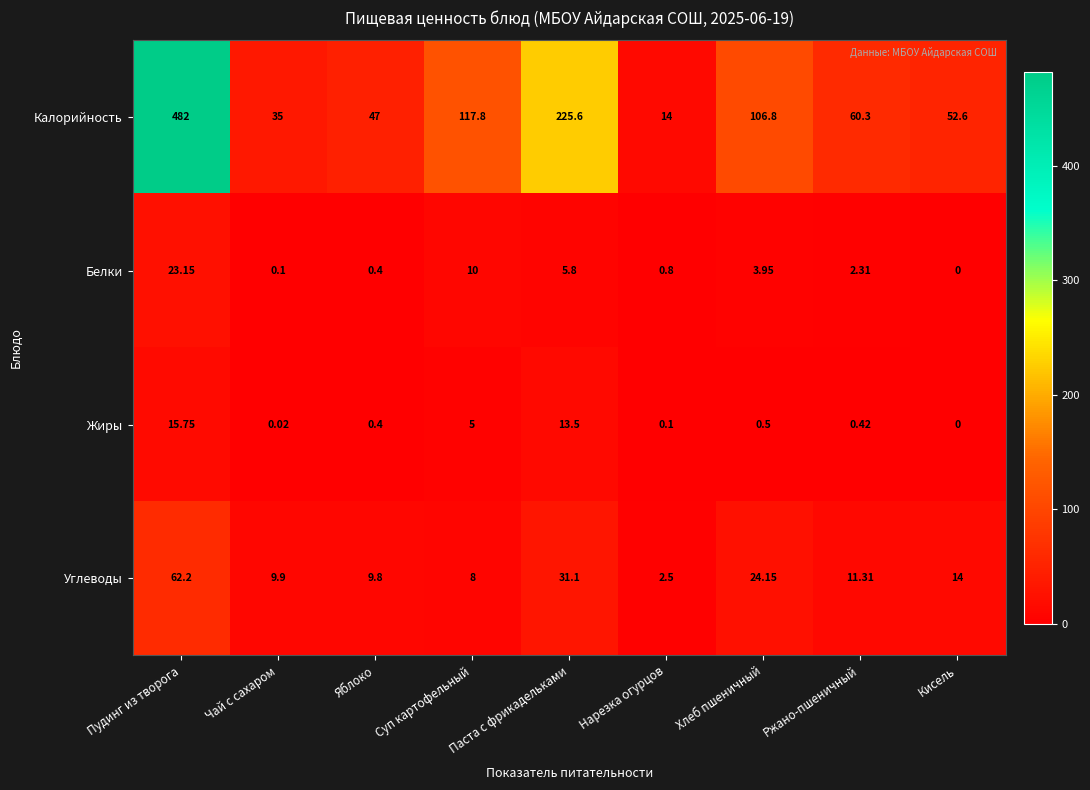

How many data points in Калорийность are less than 60?

4